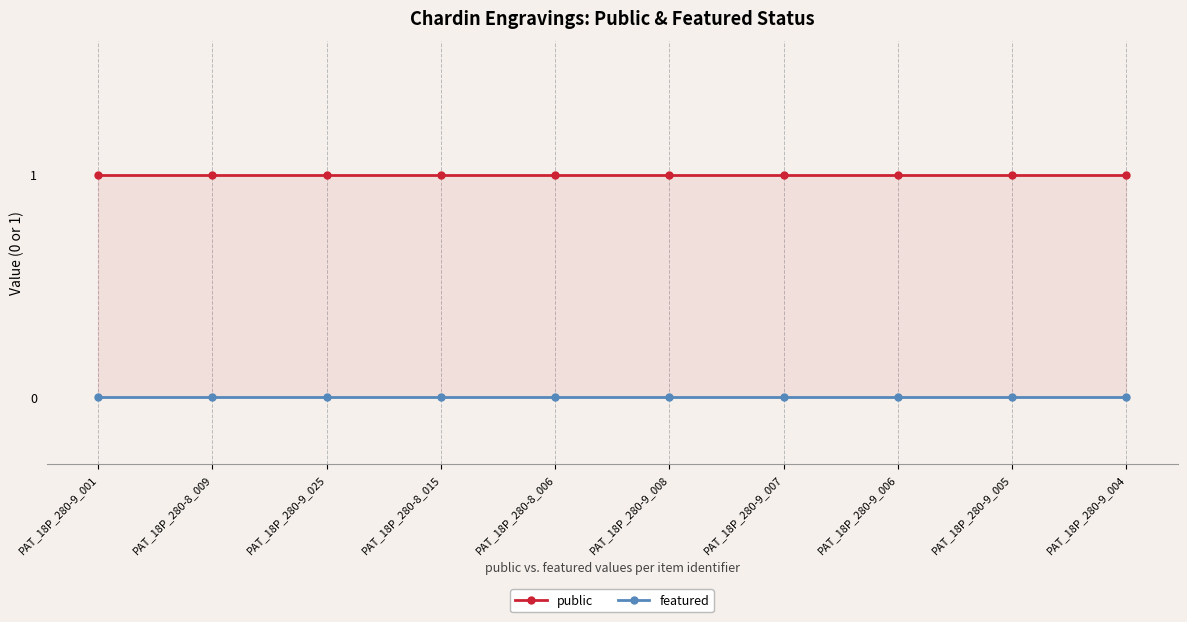

Reading left to right, transcribe all the data shown in this chart.

public: 1	1	1	1	1	1	1	1	1	1
featured: 0	0	0	0	0	0	0	0	0	0